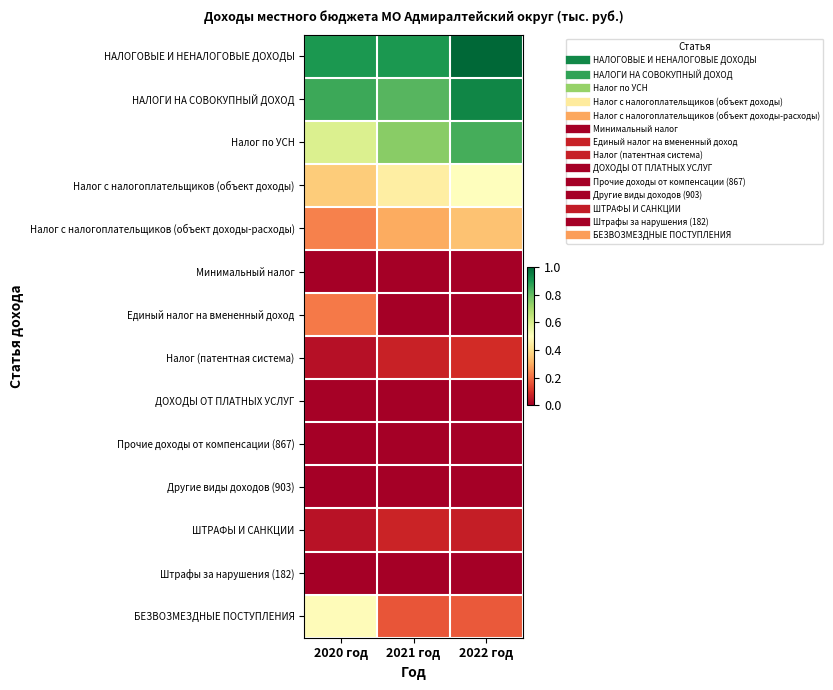

Which series has the largest total across all categories?

НАЛОГОВЫЕ И НЕНАЛОГОВЫЕ ДОХОДЫ